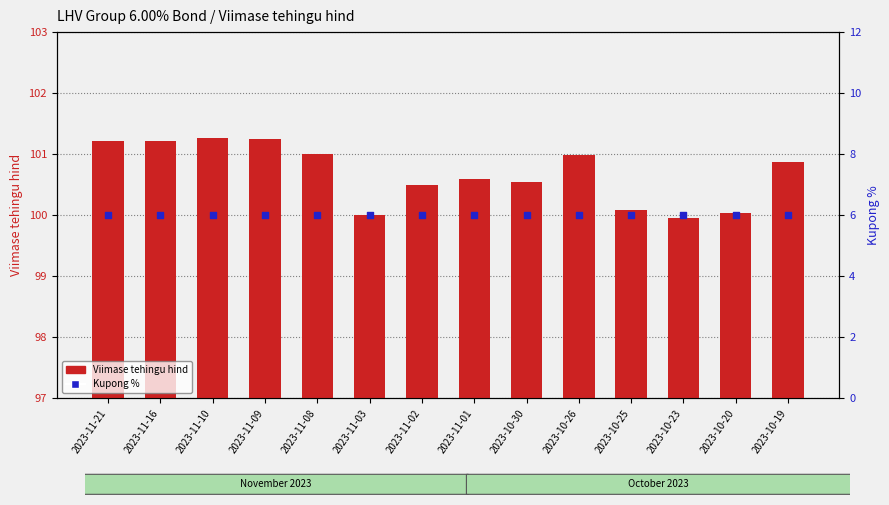

Which series contains the lowest Y value?

Kupong %